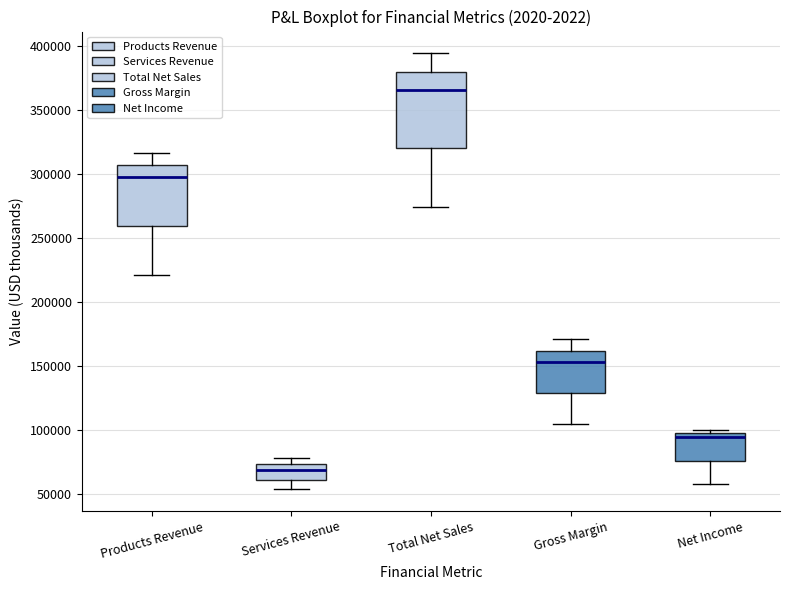

Which box has the lowest median line?

Services Revenue